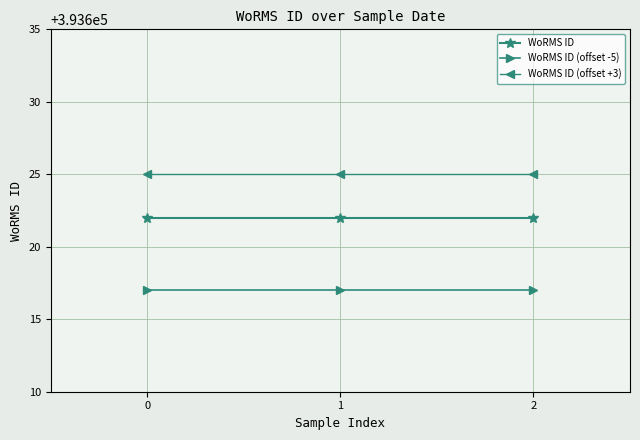

True or false: WoRMS ID has a value of 393622 at 1.

True